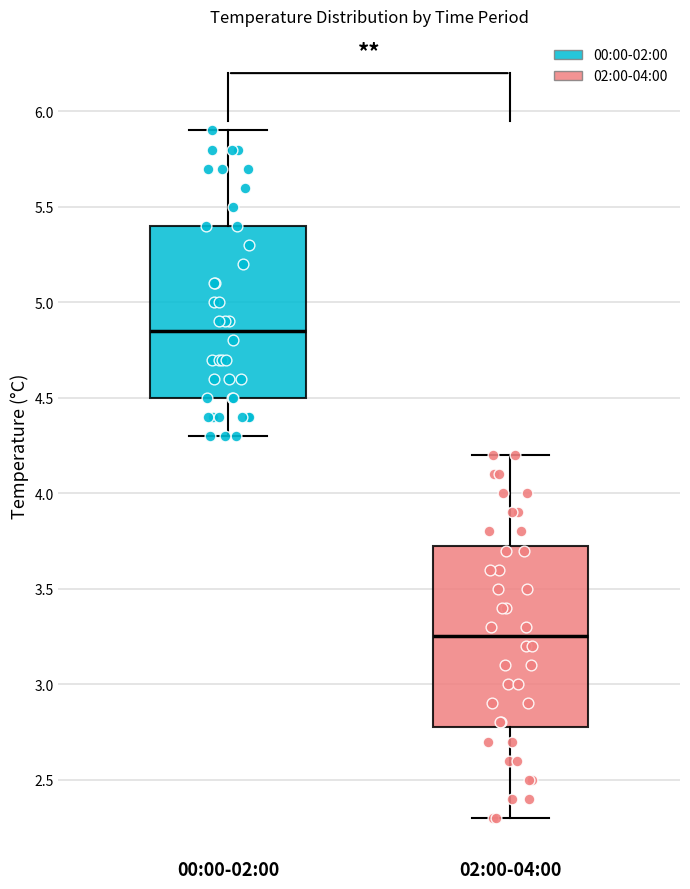

Reading left to right, read every box against the y-axis: the position of its median line, the range the box covers, and the ends of its whiskers. The values are not printed on the chart, so give them approximately, as read against the axis.

00:00-02:00: median 4.85, box 4.50 to 5.40, whiskers 4.30 to 5.90
02:00-04:00: median 3.25, box 2.80 to 3.75, whiskers 2.30 to 4.20